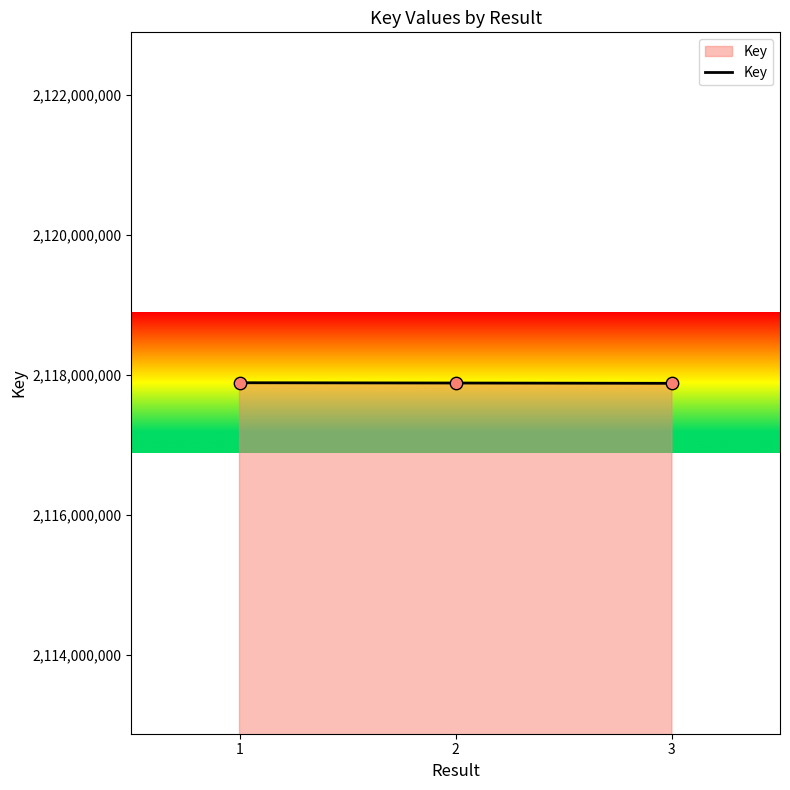

What is the ratio of the value at 1 to the value at 2?

1.0